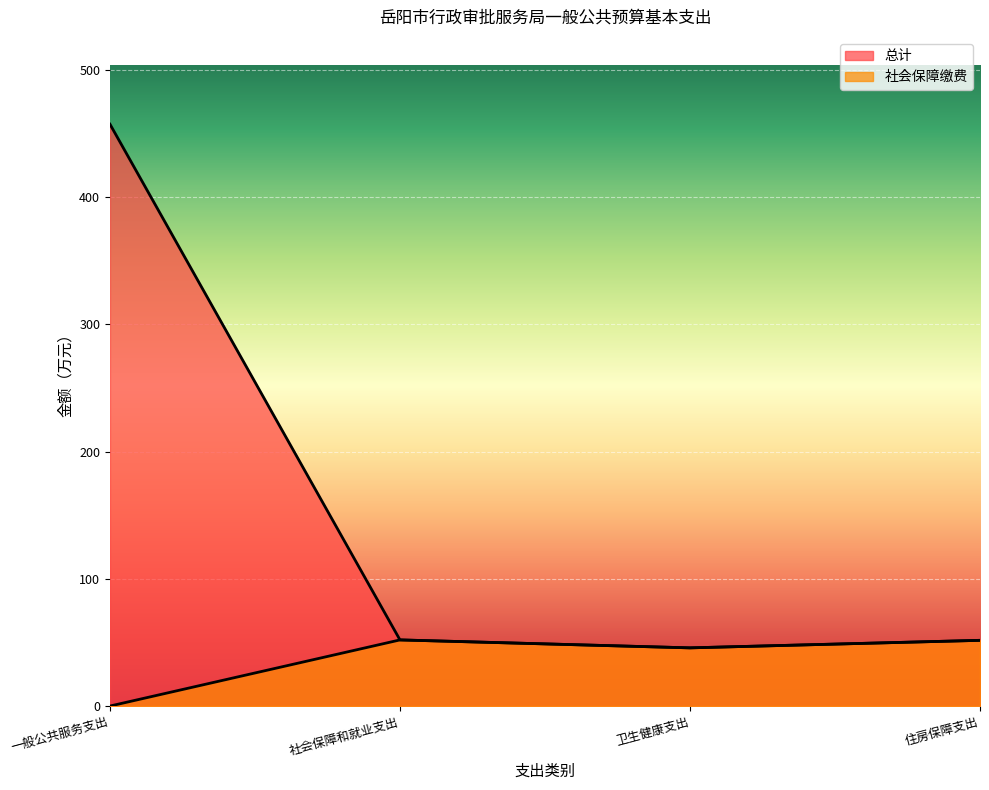

What are all the series names shown in the legend?

总计, 社会保障缴费